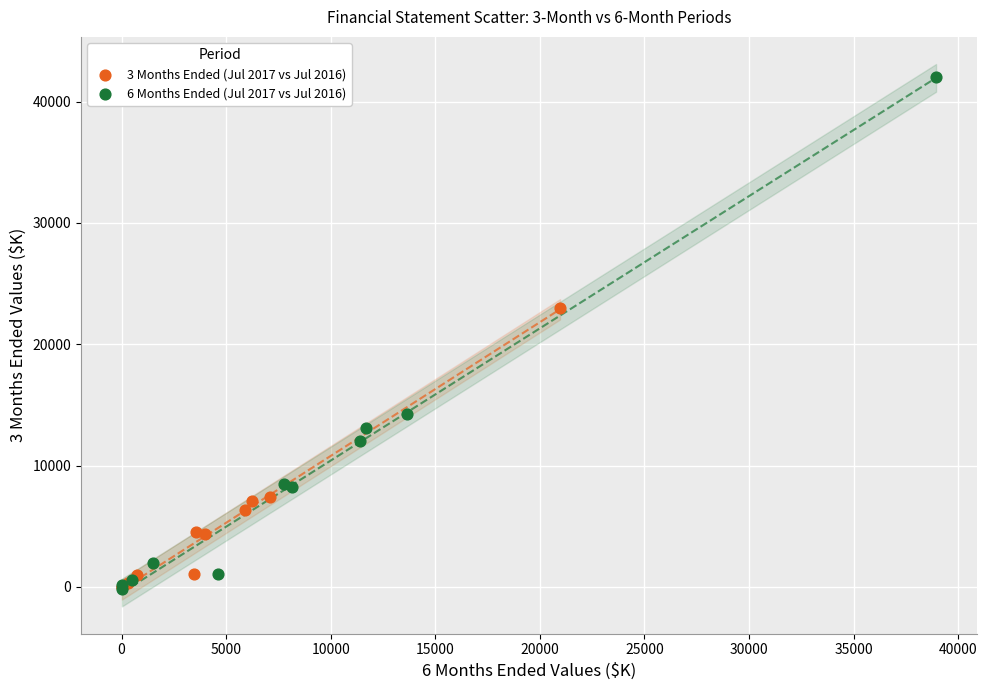

Which series has the largest Y range (max minus min)?

6 Months Ended (Jul 2017 vs Jul 2016)